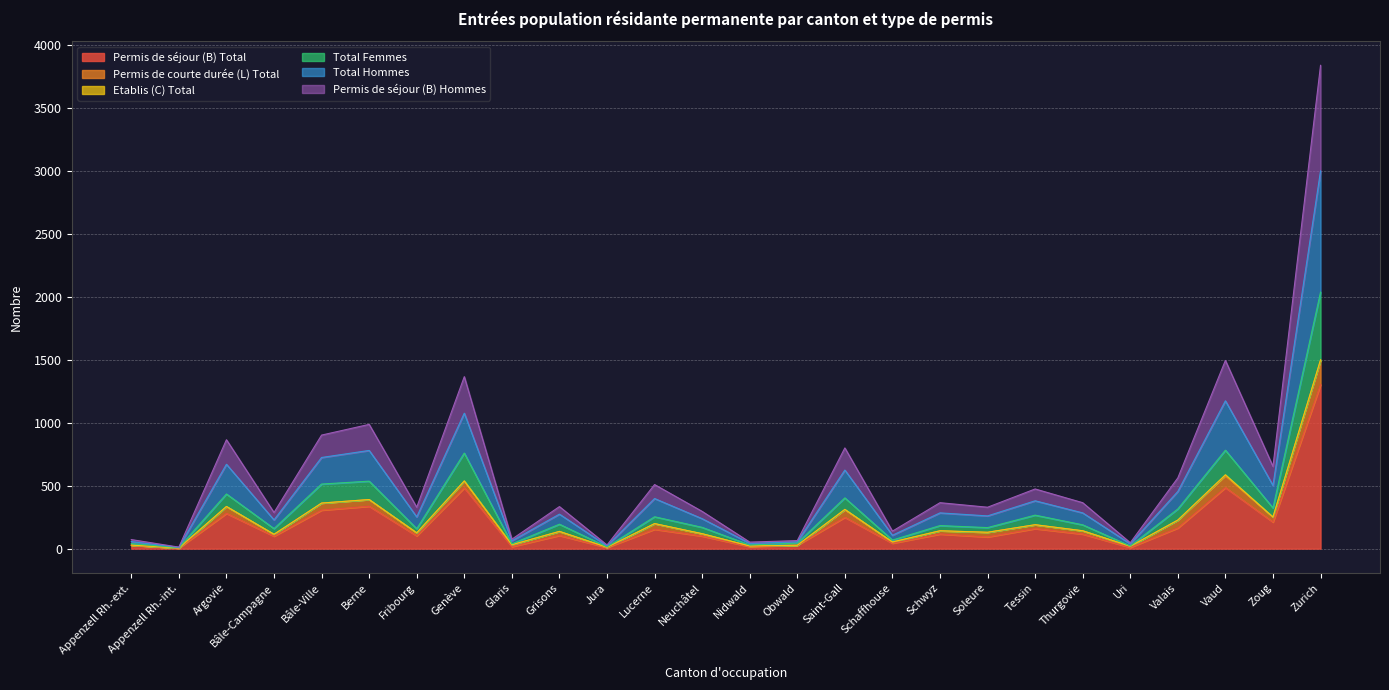

Does the chart display data point markers on the line(s)?

No